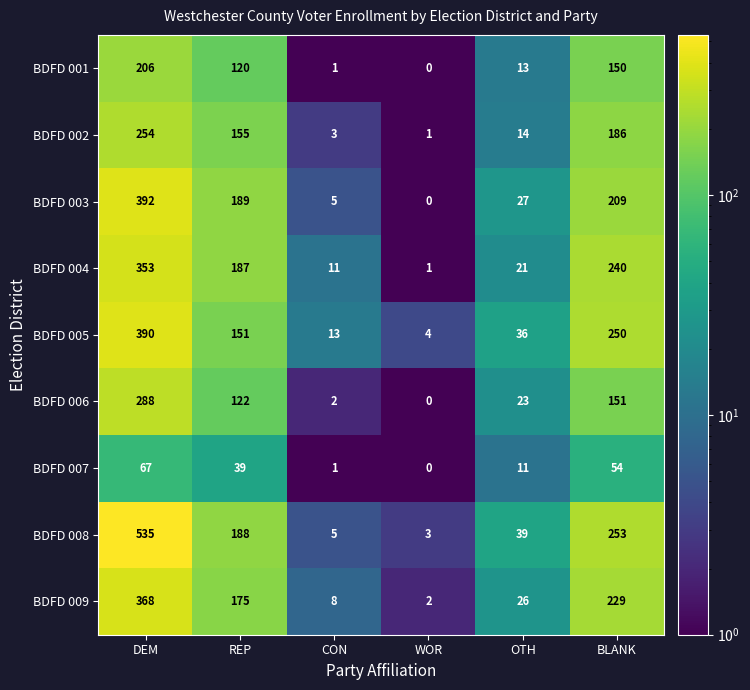

Between WOR and BLANK, which series saw the biggest shift?

BDFD 008